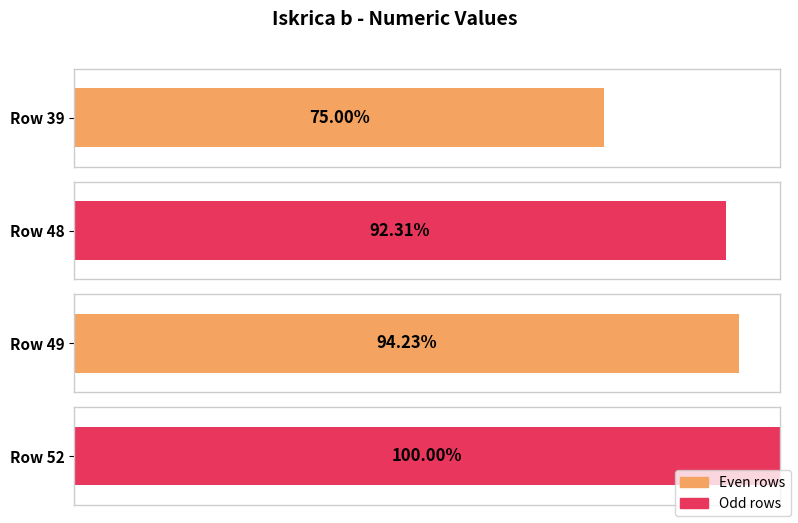

Rank the categories by value from lowest to highest.

39, 48, 49, 52